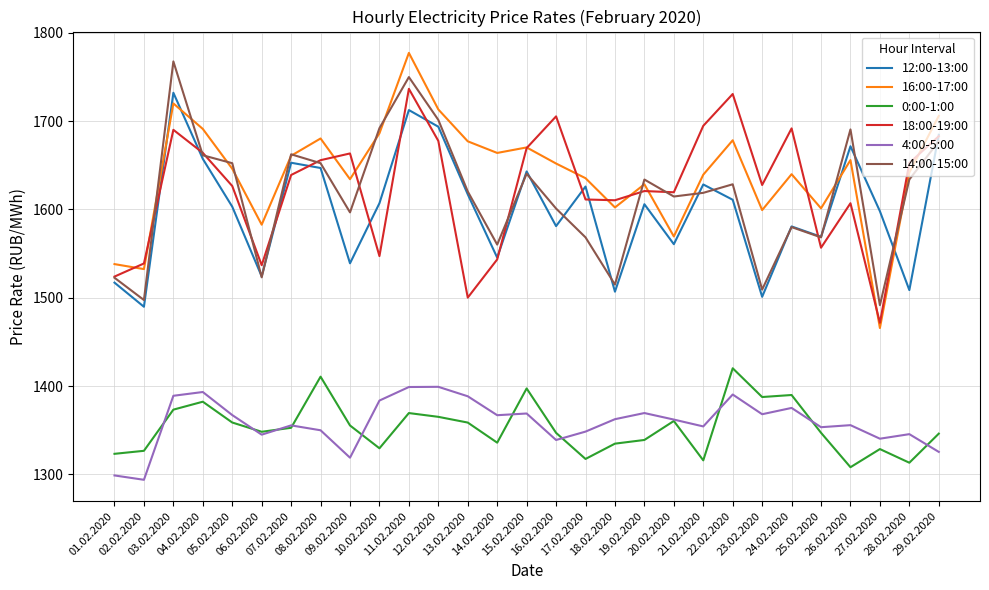

Which series has the widest spread of values?

16:00-17:00